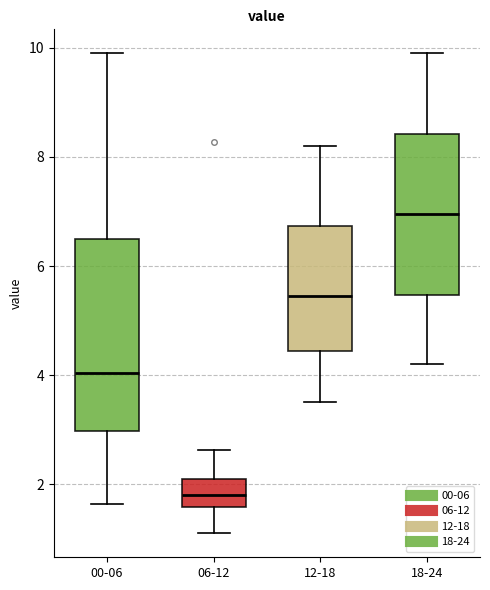

Which box's median line is the highest?

18-24